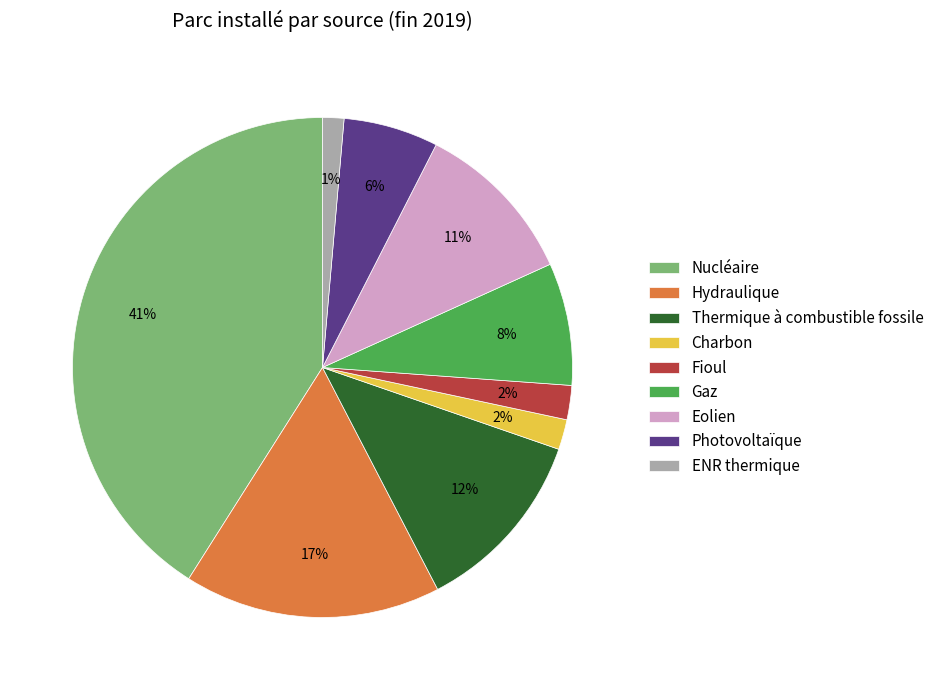

Combined, do Charbon and Hydraulique account for over 50%?

No